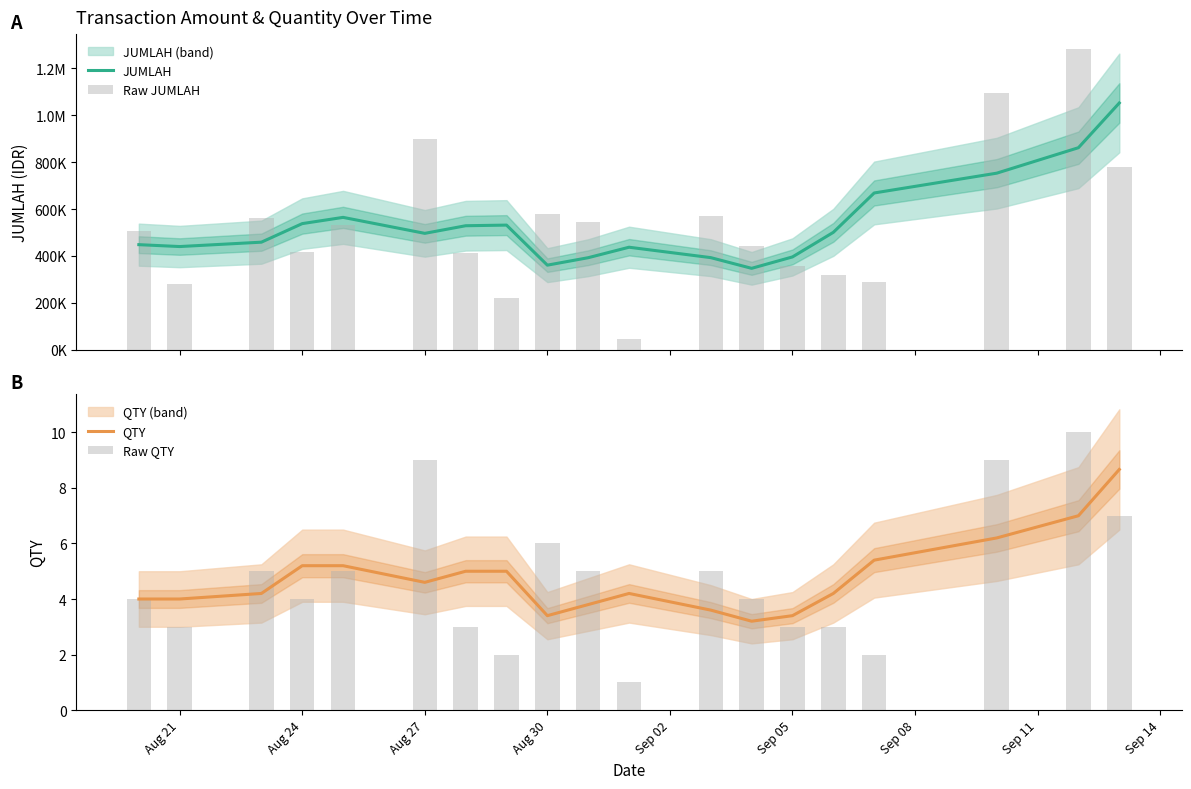

The QTY series shows 4.0 at Aug 21. True or false?

True